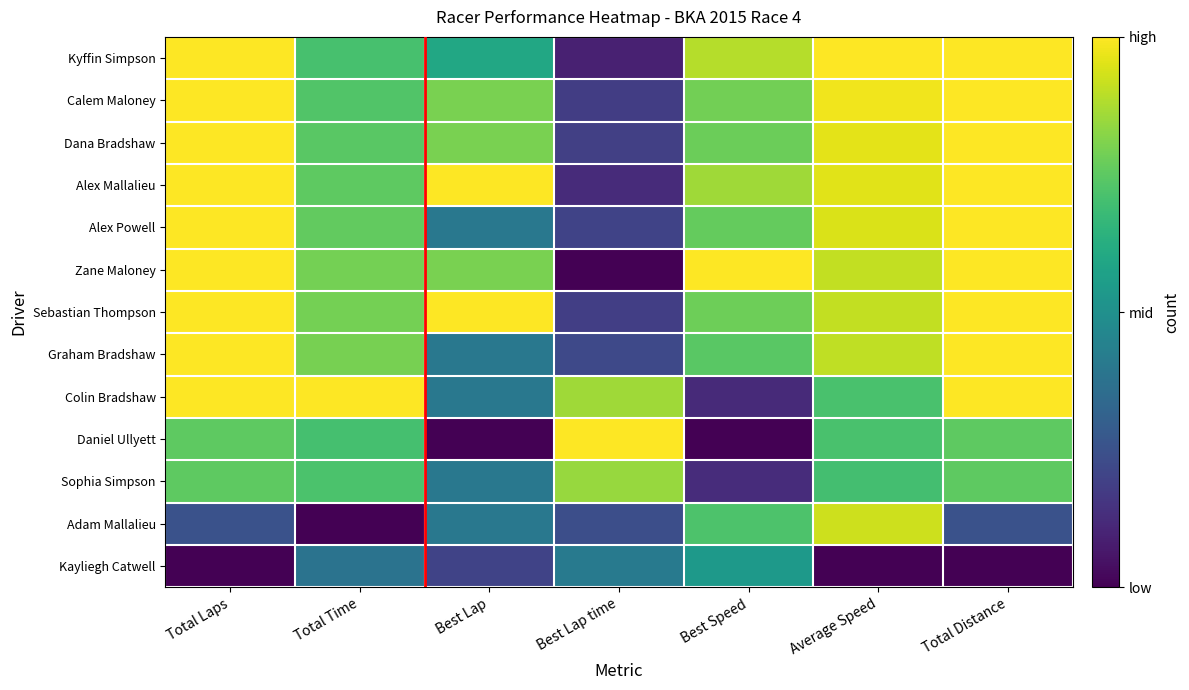

Which series changed the most between Total Laps and Best Speed?

Colin Bradshaw